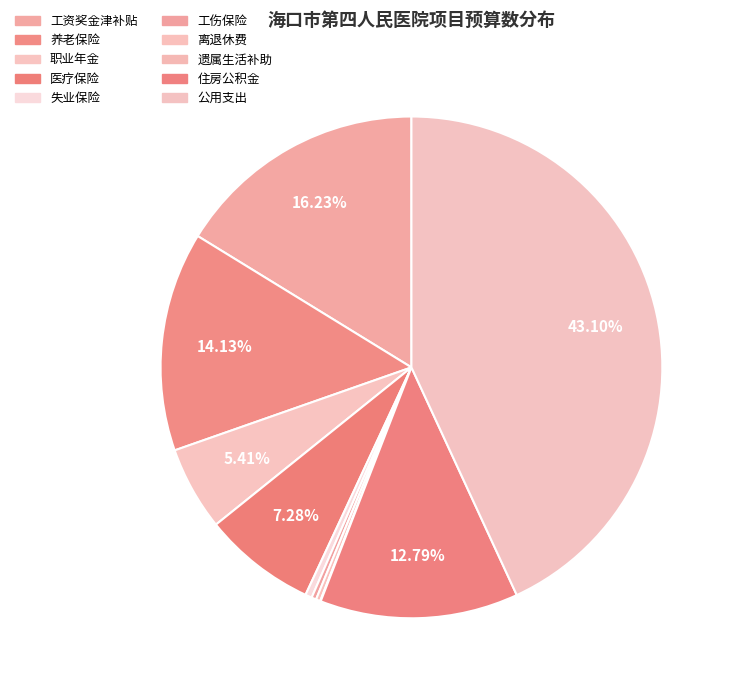

Which slice is the smallest?

遗属生活补助